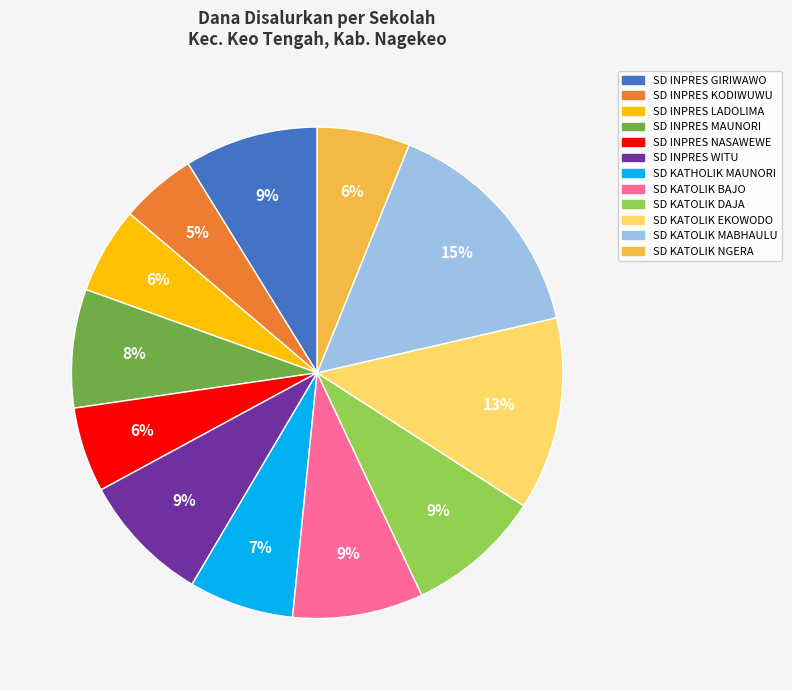

What percentage is the SD INPRES WITU slice, to the nearest percent?

9%